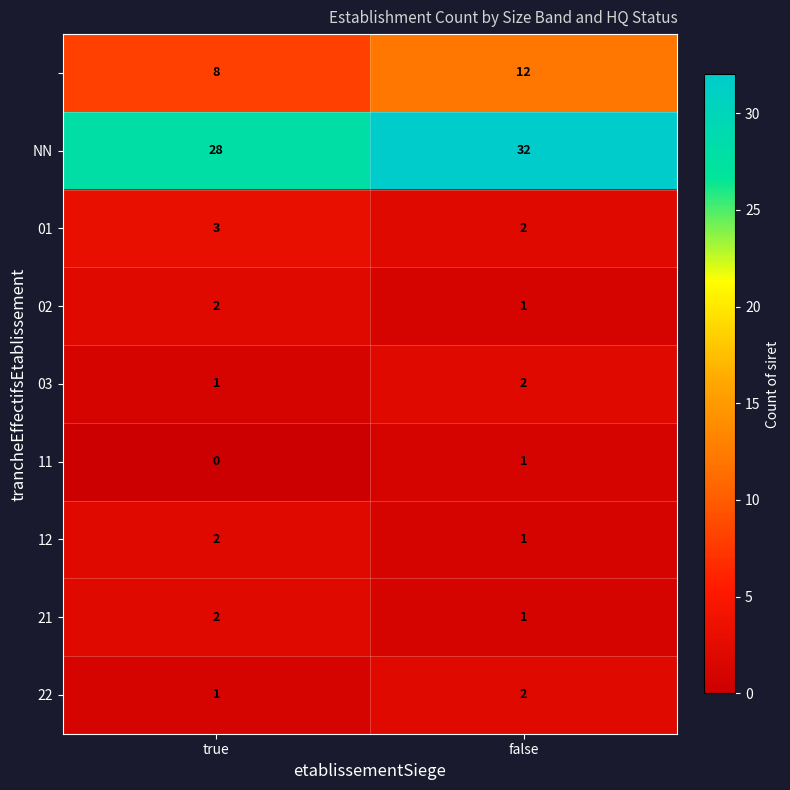

What is the difference between the highest and lowest values at true?

28